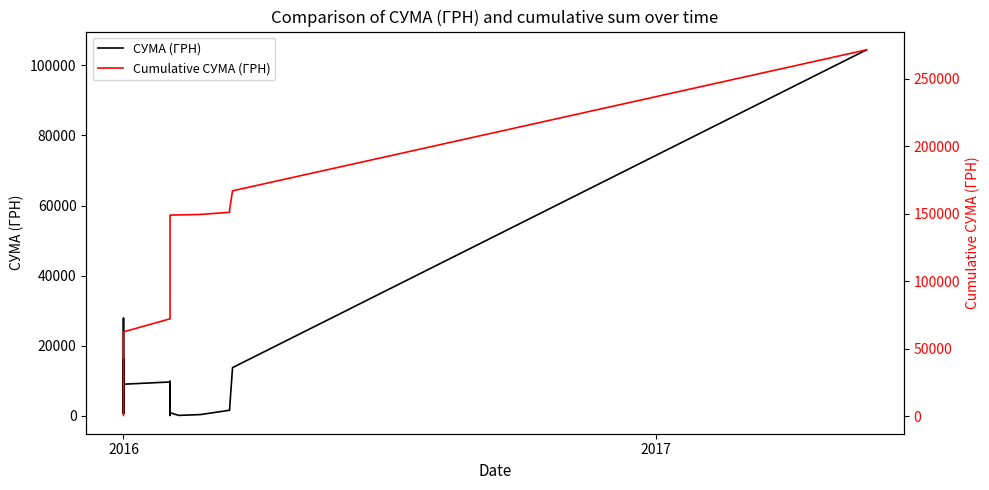

True or false: СУМА (ГРН) and Cumulative СУМА (ГРН) intersect in this chart.

False